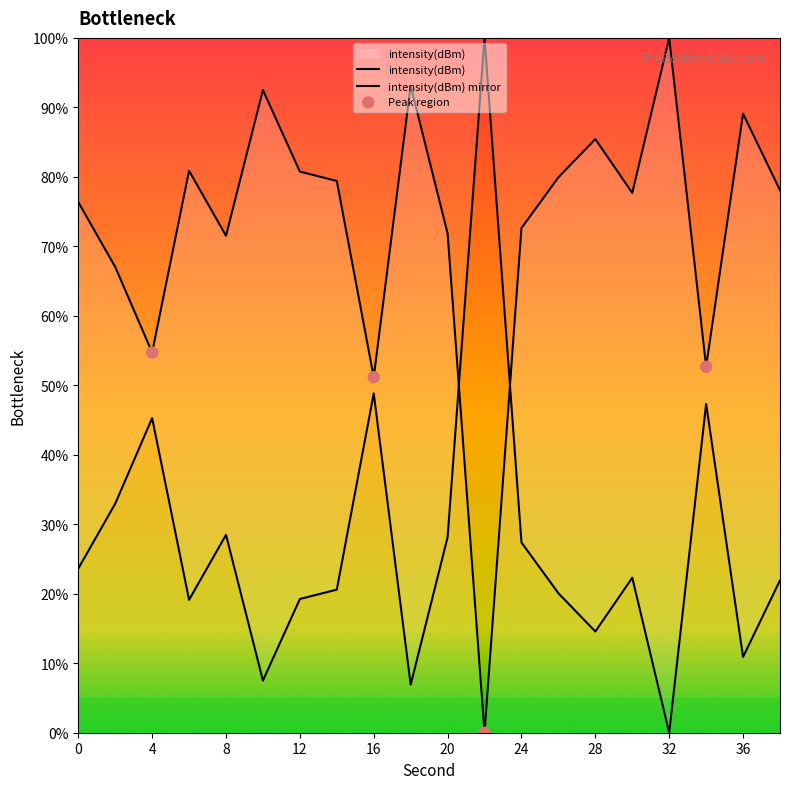

Which has a higher value, 38 or 2?

38